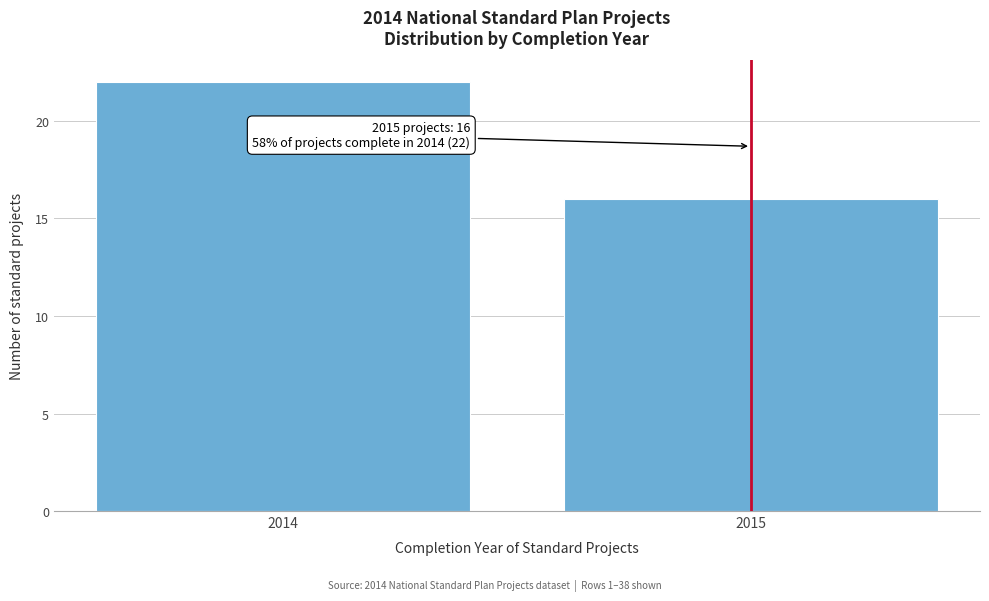

Reading left to right, what are all the values shown in this chart?

2014=22	2015=16